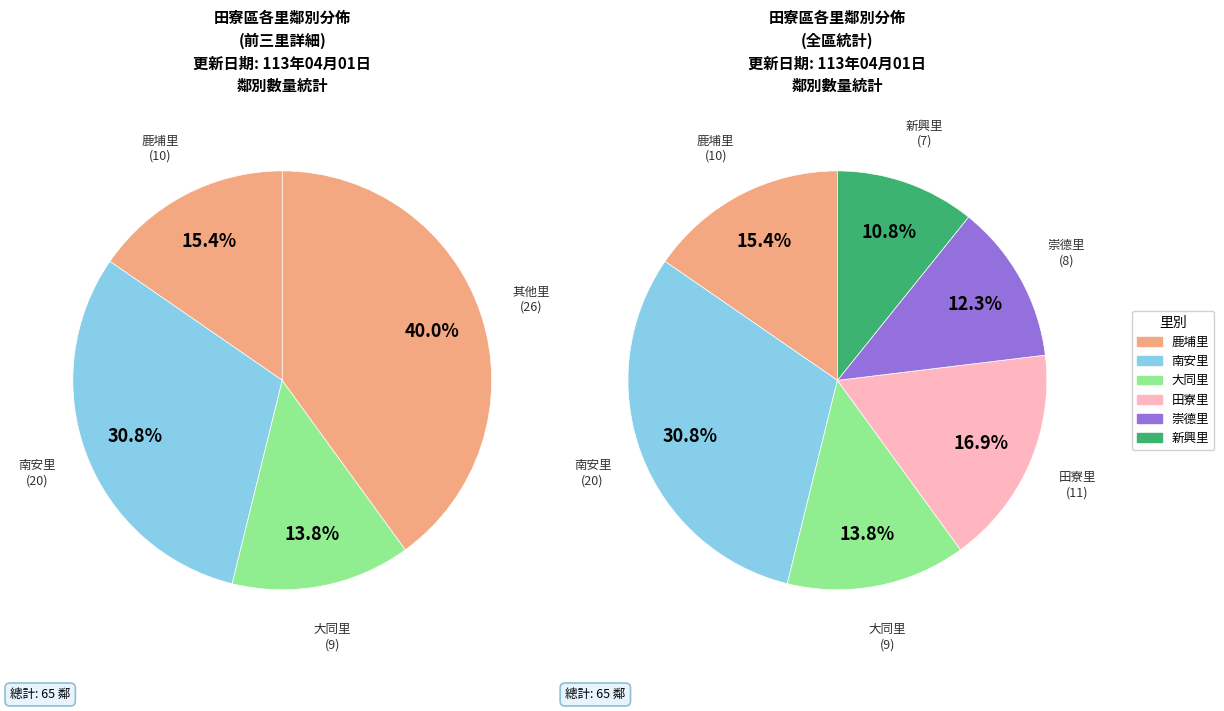

Is there any slice that represents more than half of the pie?

No